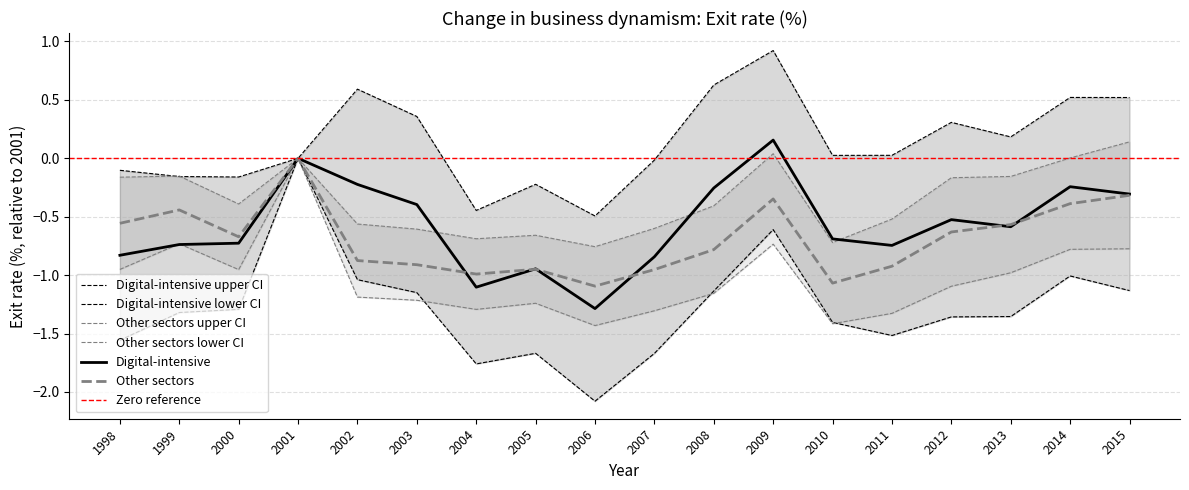

True or false: Digital-intensive and Digital-intensive upper CI cross at least once.

False